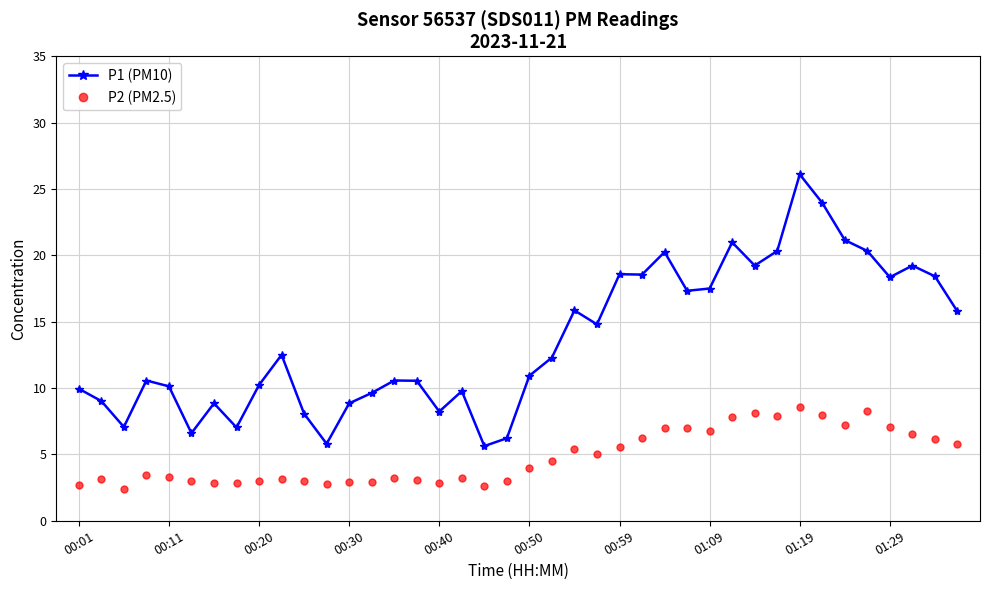

Which series has the widest spread of values?

P1 (PM10)